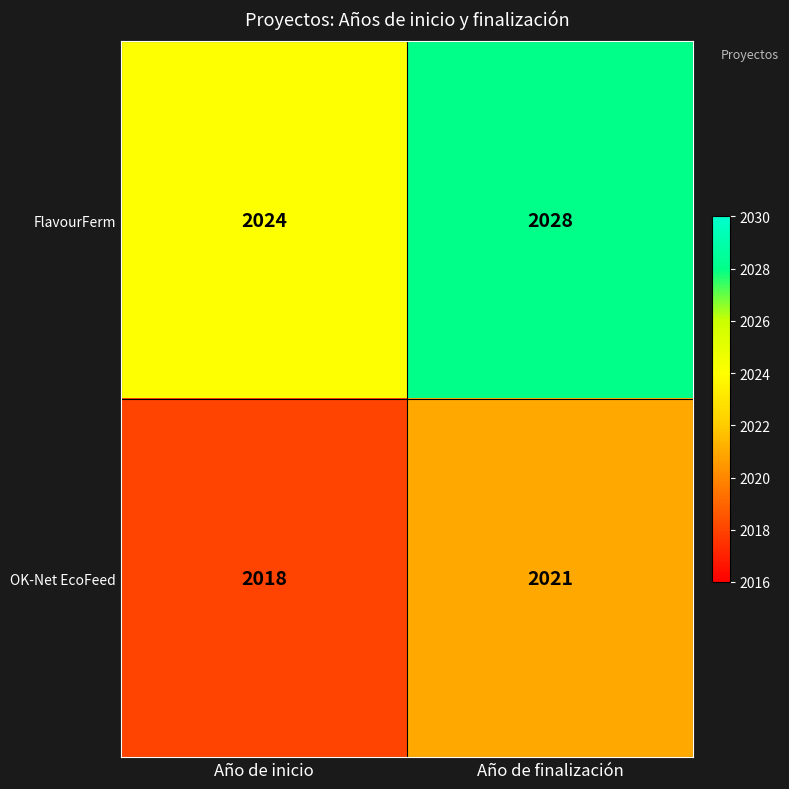

Is it true that FlavourFerm equals 682 at Año de inicio?

False